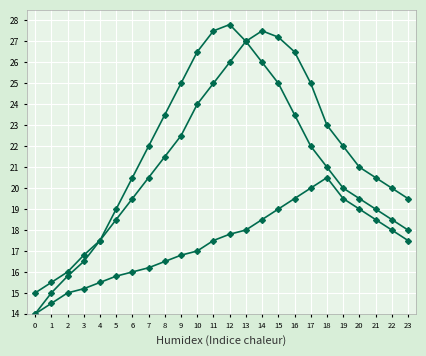

Does the chart have visible grid lines?

Yes